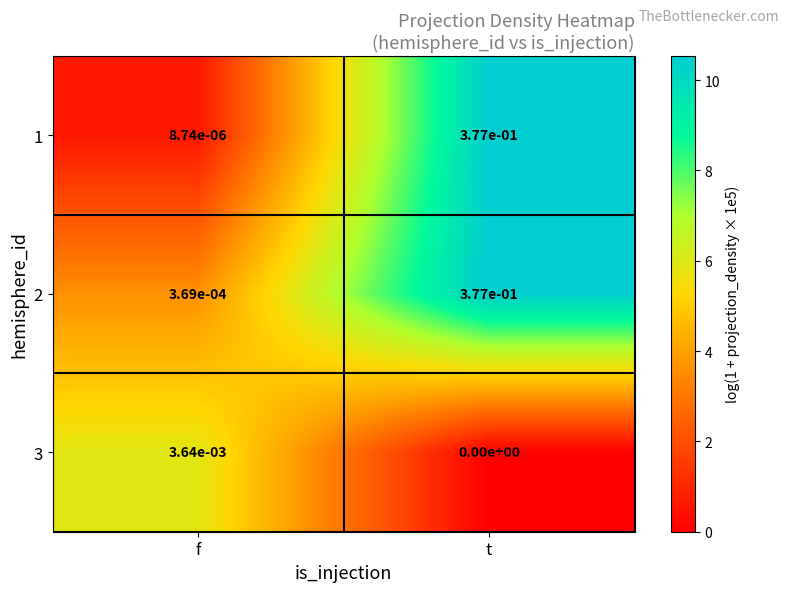

Which series changed the most between f and t?

1